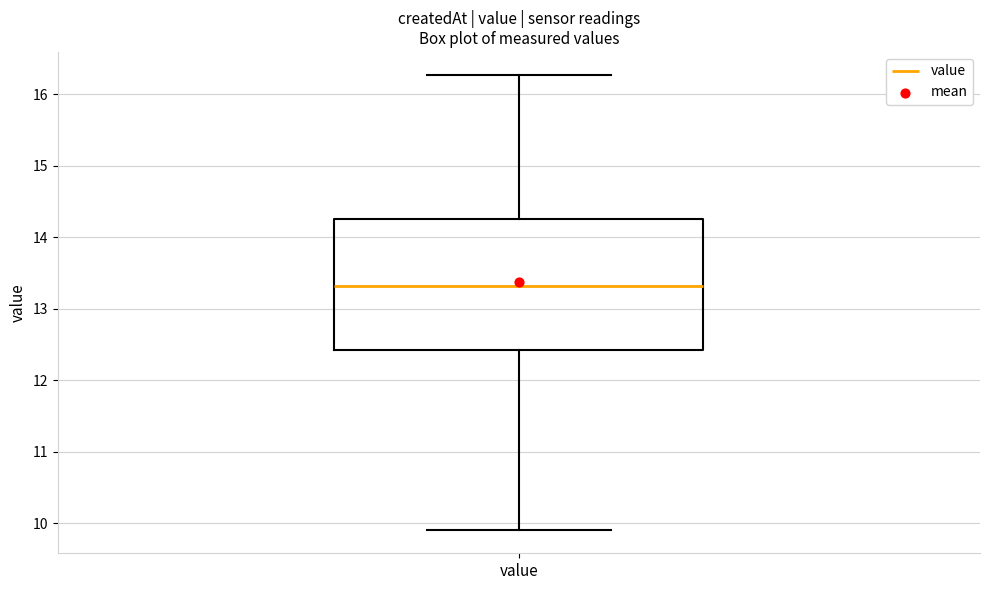

Transcribe this box plot: give where the median line is, the range the box spans, and where the two whiskers end, as read against the y-axis. The values are not printed on the chart, so give them approximately, as read against the axis.

median 13.3, box 12.4 to 14.2, whiskers 9.9 to 16.3